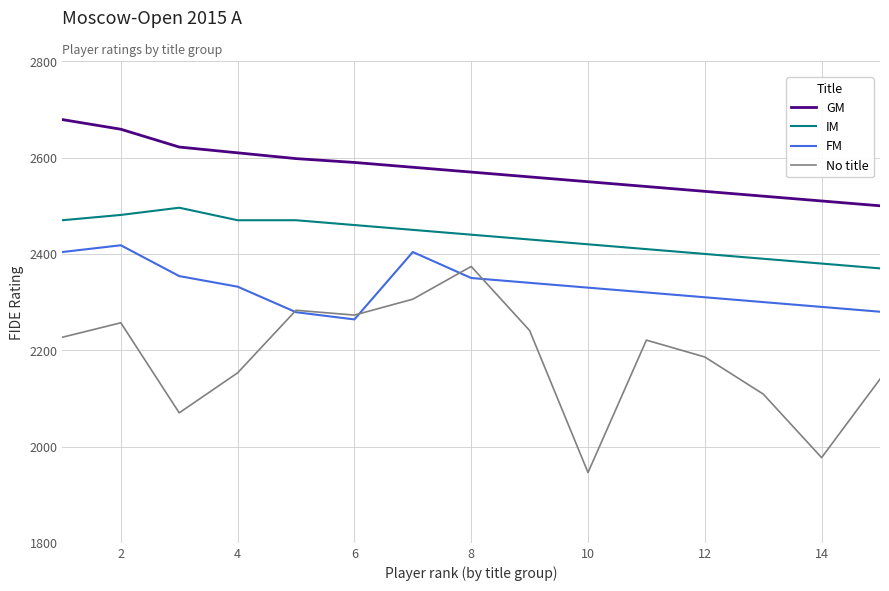

Which series has the largest total across all categories?

GM